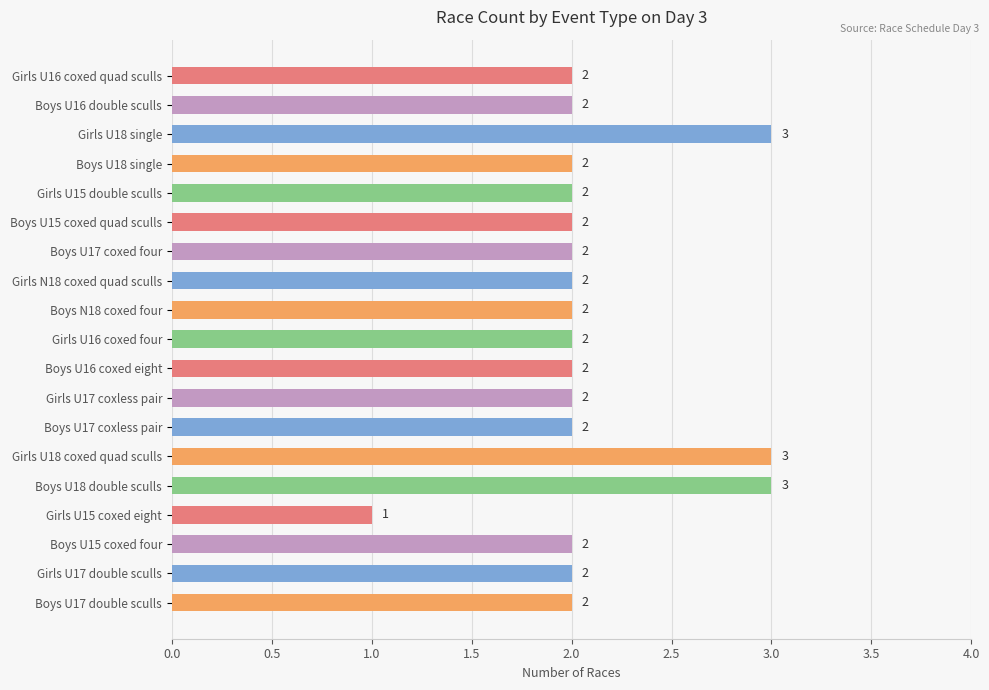

What is the value of the 13th bar from the top?

2